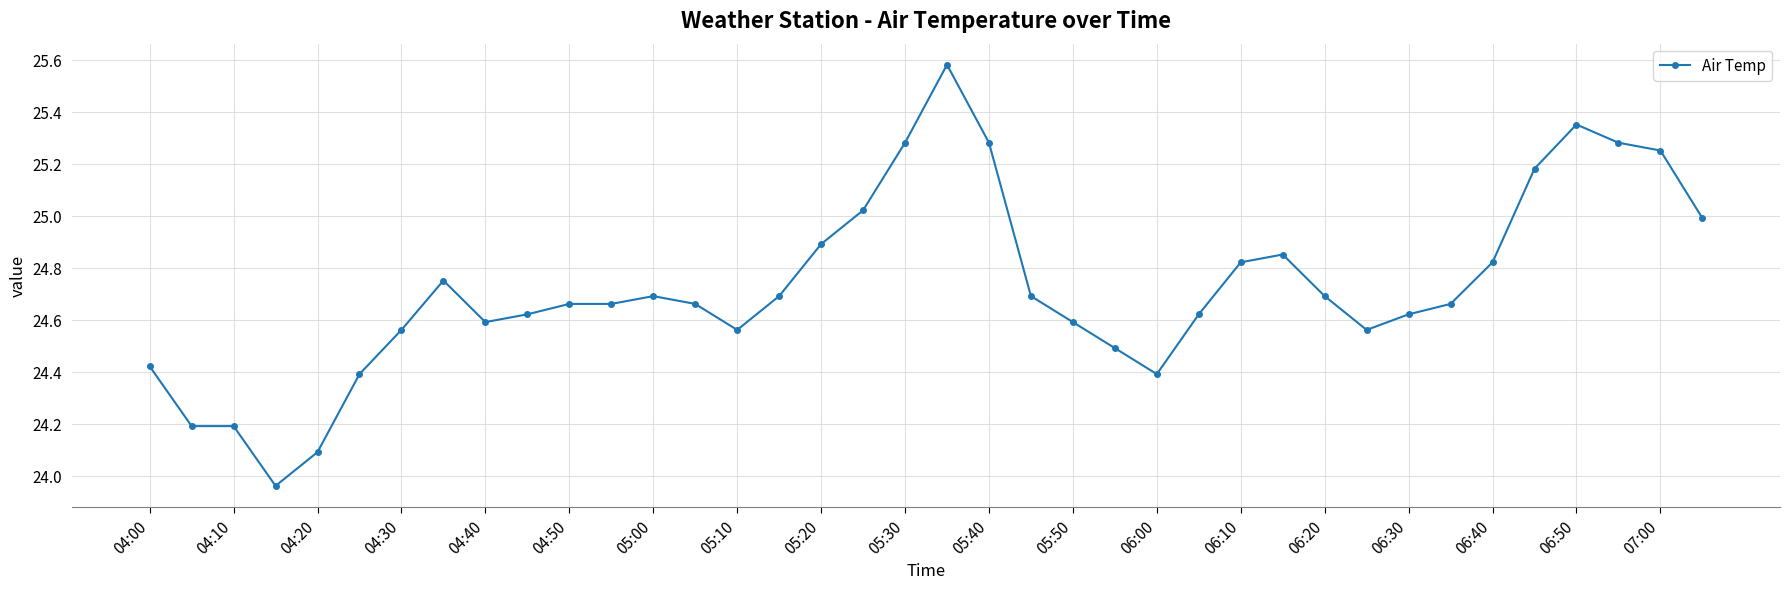

What is the difference between the maximum and second lowest values?

1.5